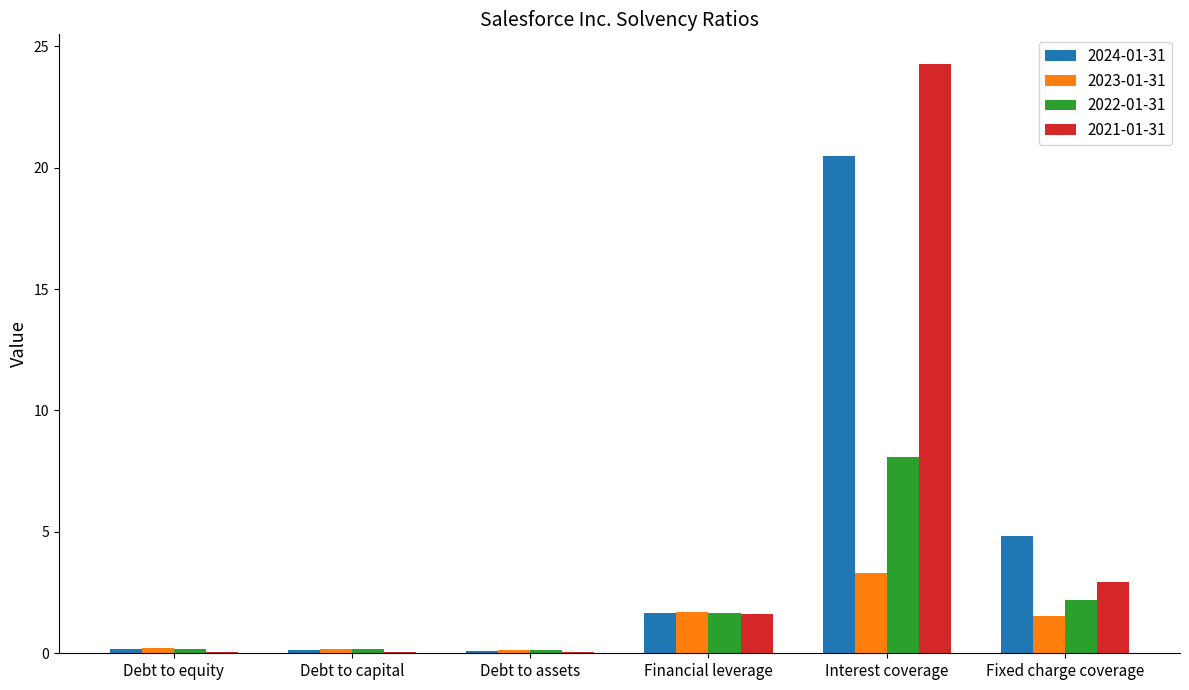

What is the difference between the 2024-01-31 values at Debt to capital and Interest coverage?

20.3